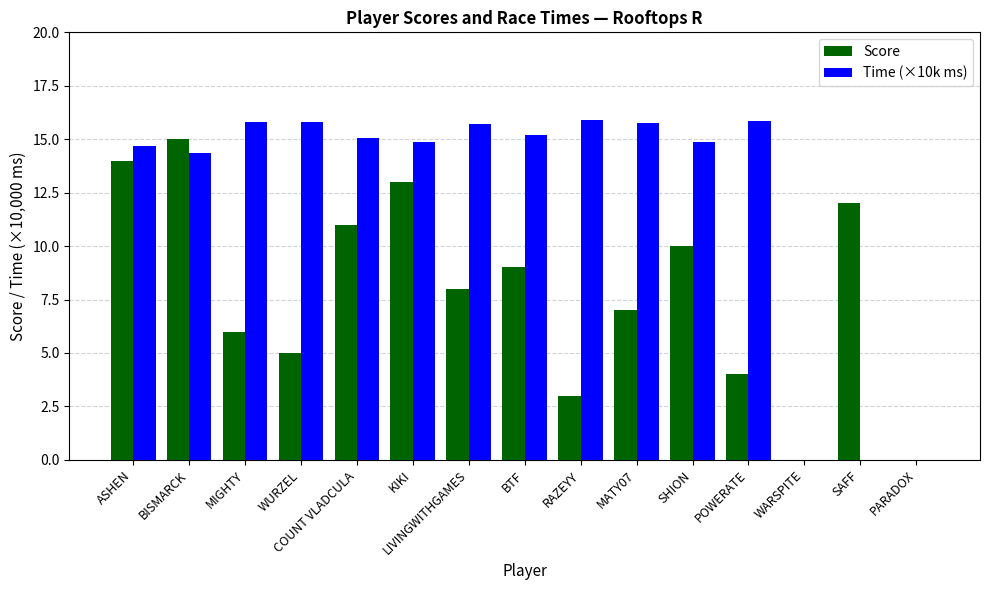

What is the total value across all series at SHION?

24.9